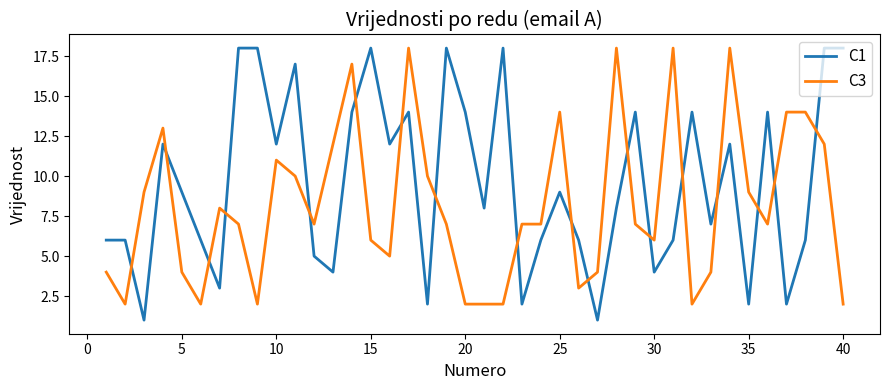

List the series in order of their overall mean, highest first.

C1, C3